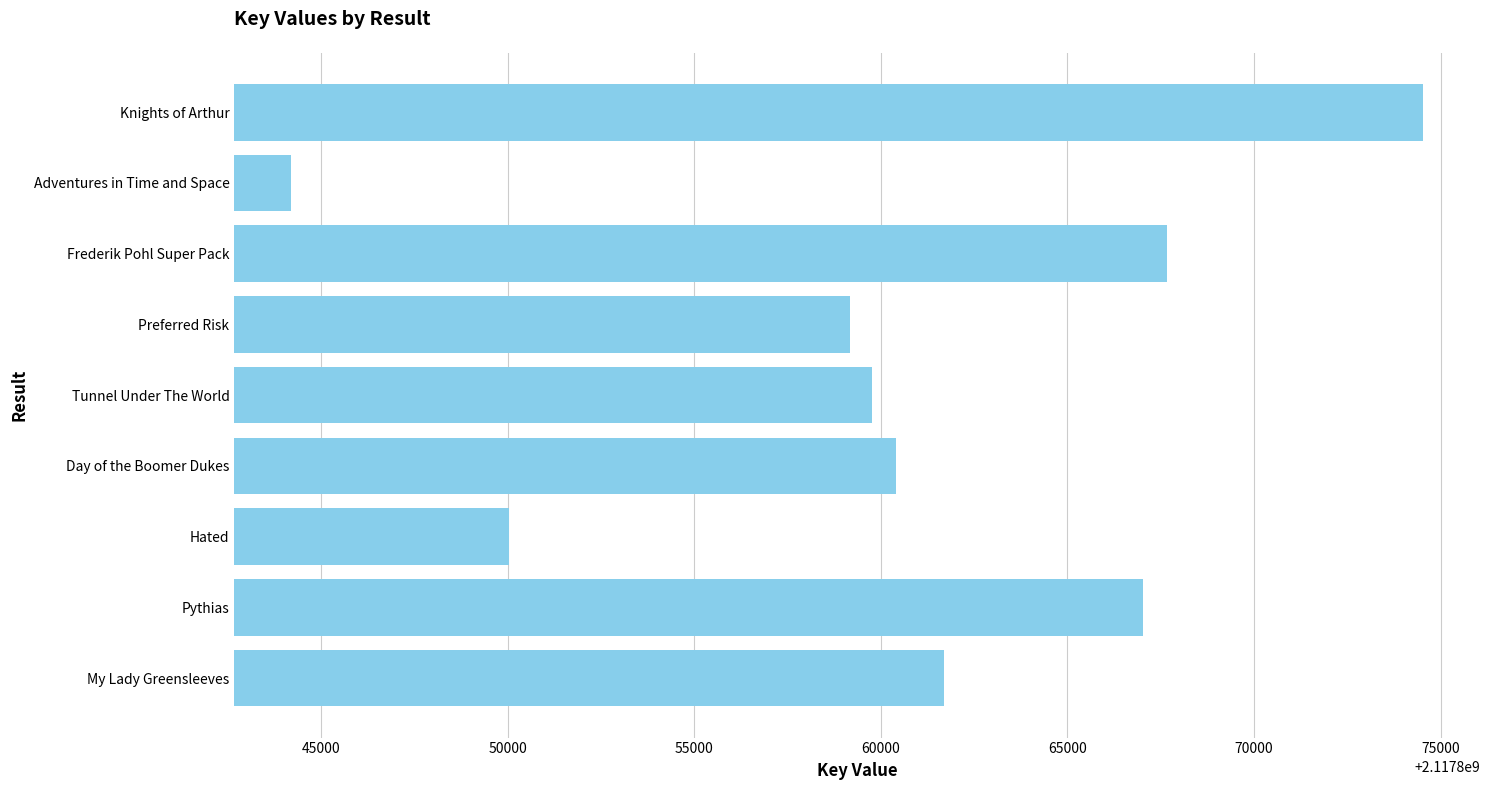

Reading bottom to top, list all the values displayed in this chart.

2117861706	2117867016	2117850051	2117860419	2117859771	2117859174	2117867663	2117844196	2117874536